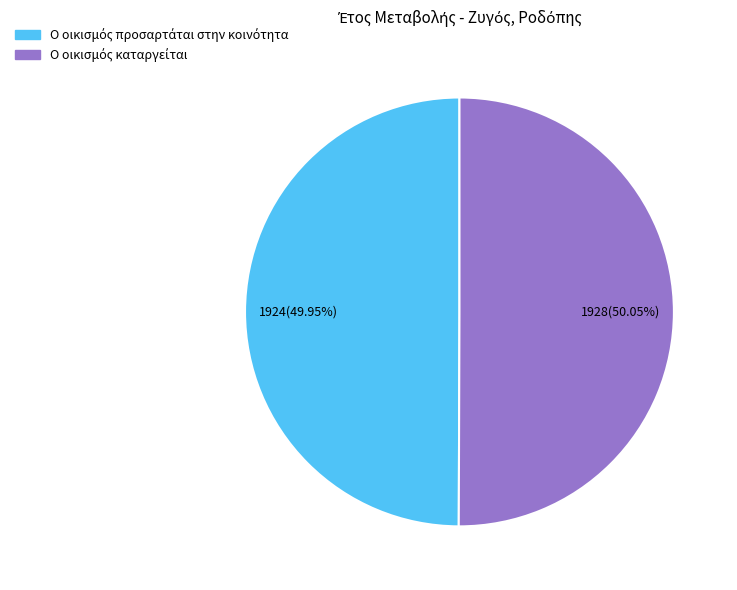

Does any single category account for the majority?

Yes